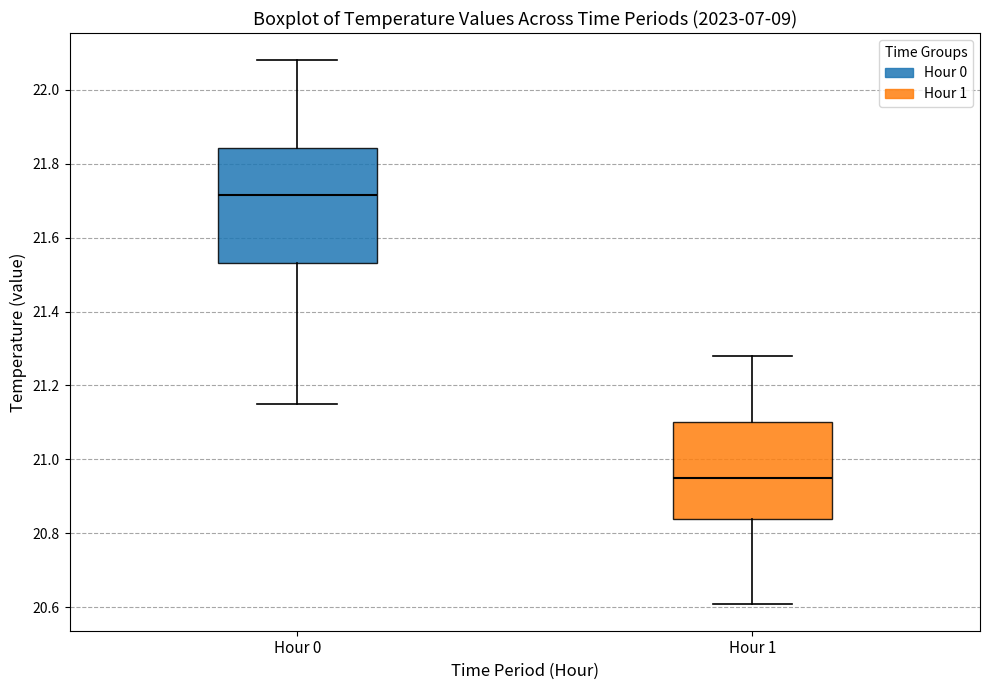

Reading left to right, transcribe this box plot: for each box, give where its median line is, the range the box spans, and where its two whiskers end, as read against the y-axis. The values are not printed on the chart, so give them approximately, as read against the axis.

Hour 0: median 21.72, box 21.54 to 21.84, whiskers 21.16 to 22.08
Hour 1: median 20.96, box 20.84 to 21.10, whiskers 20.62 to 21.28